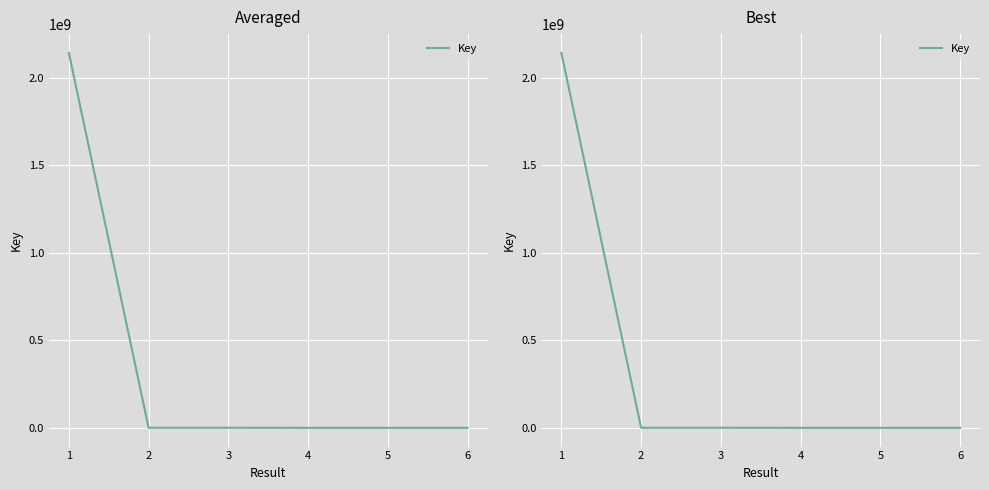

Reading left to right, extract all data points from this chart.

2142376050	1578288	1578270	1110936	1110933	1110932